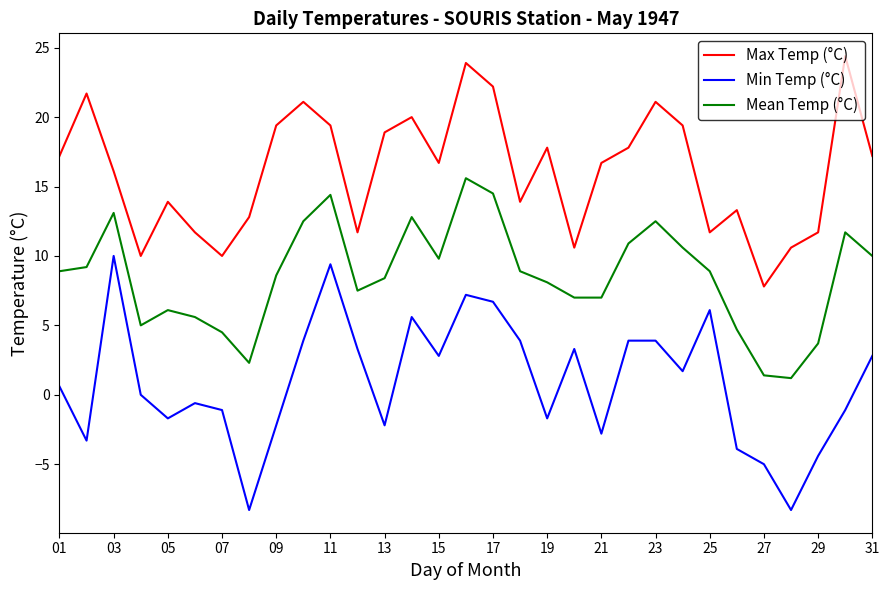

True or false: Max Temp (°C) and Mean Temp (°C) cross at least once.

False